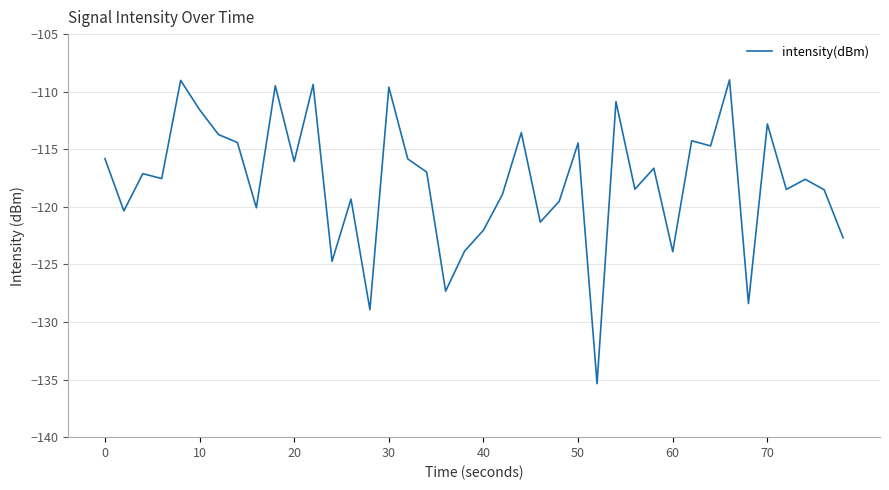

What is the greatest value displayed?

-109.0